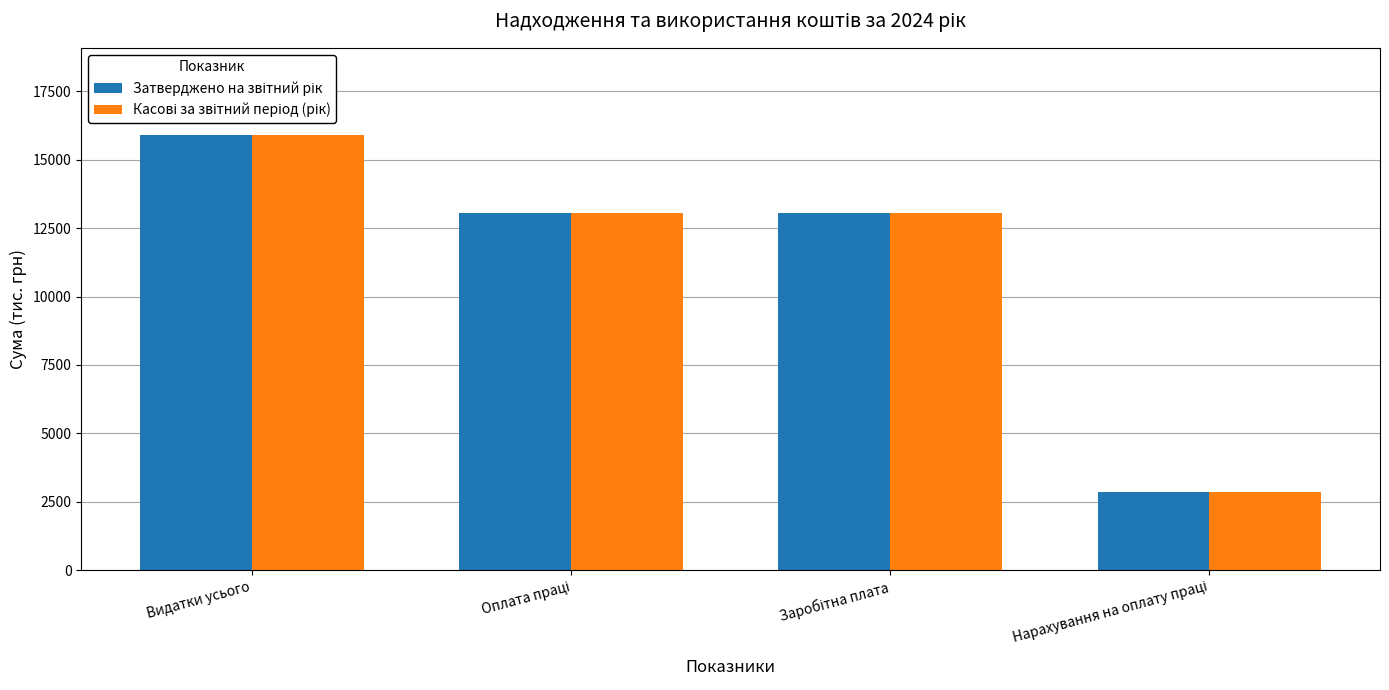

At which category is the sum across all series the highest?

Видатки усього